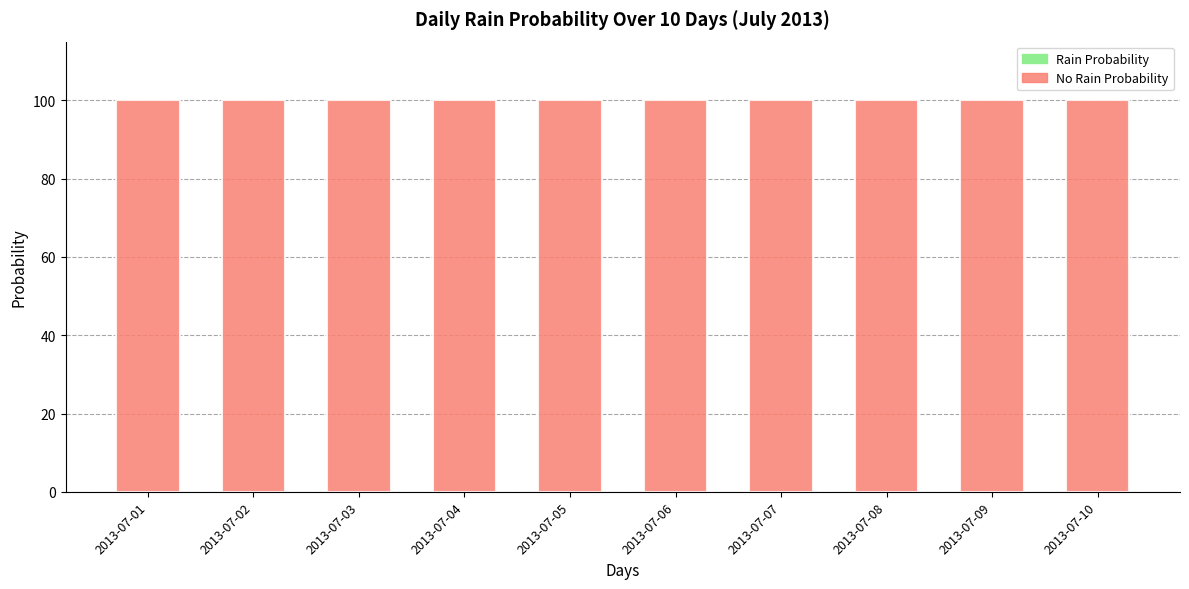

Which series has the largest total across all categories?

No Rain Probability